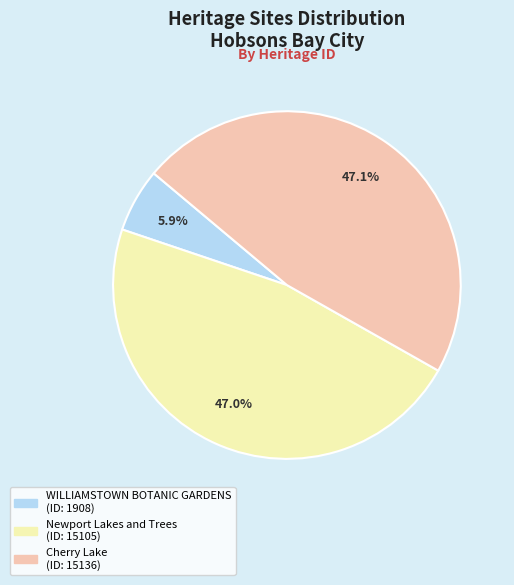

How many segments does this pie chart have?

3